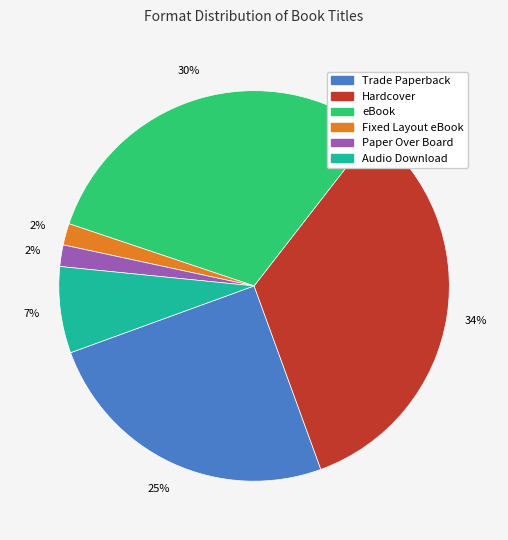

Approximately how many times larger is the value at Audio Download compared to Trade Paperback?

0.3